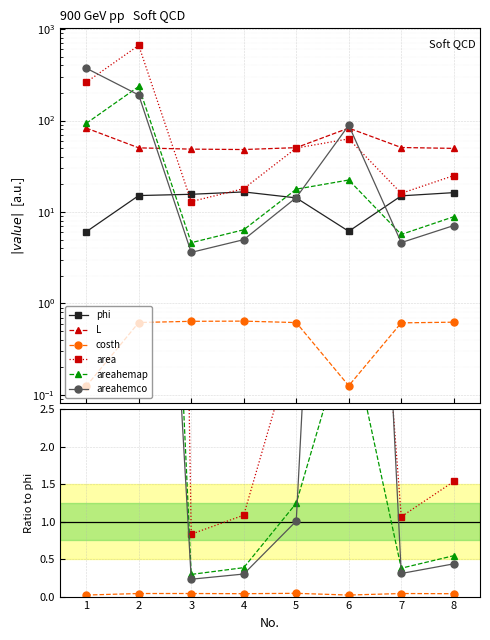

Between 1 and 3, which is larger?

3